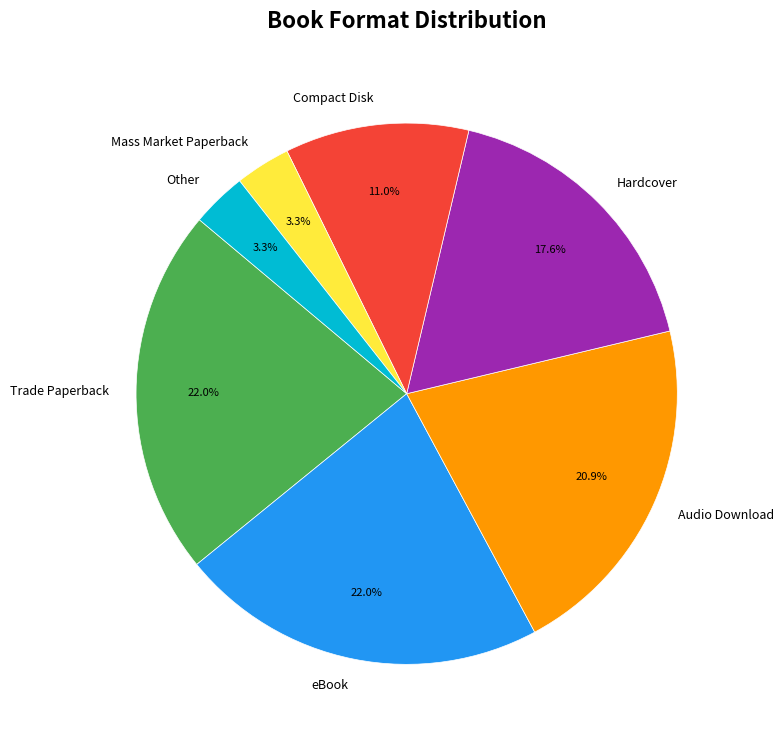

Combined, what portion of the pie is Other and Compact Disk?

14.3%